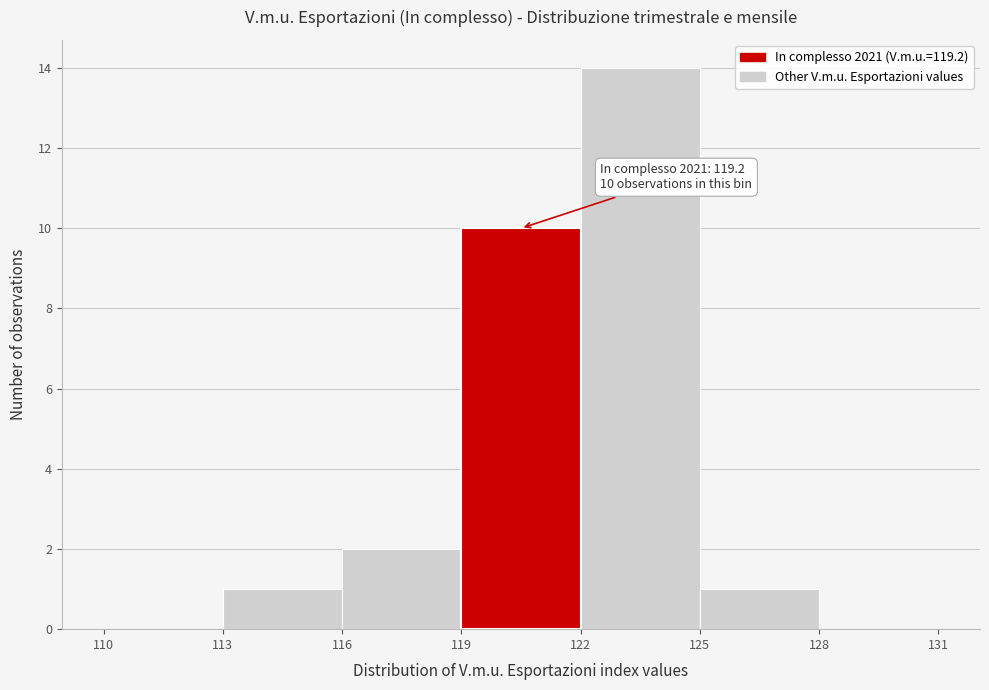

Which range on the x-axis has the tallest bar?

122 to 125